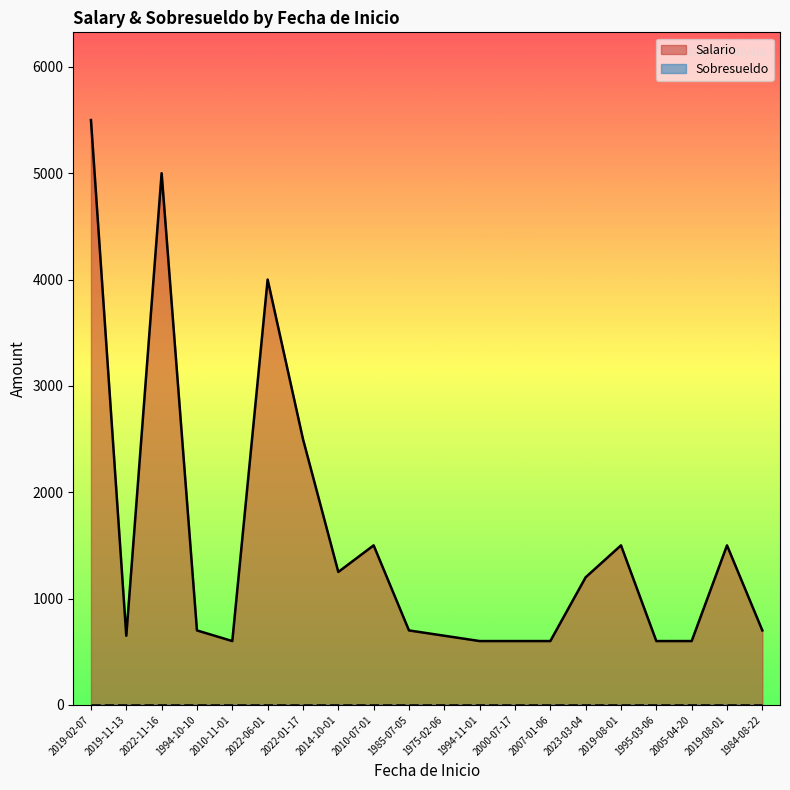

What is the difference between the maximum and minimum values?

4900